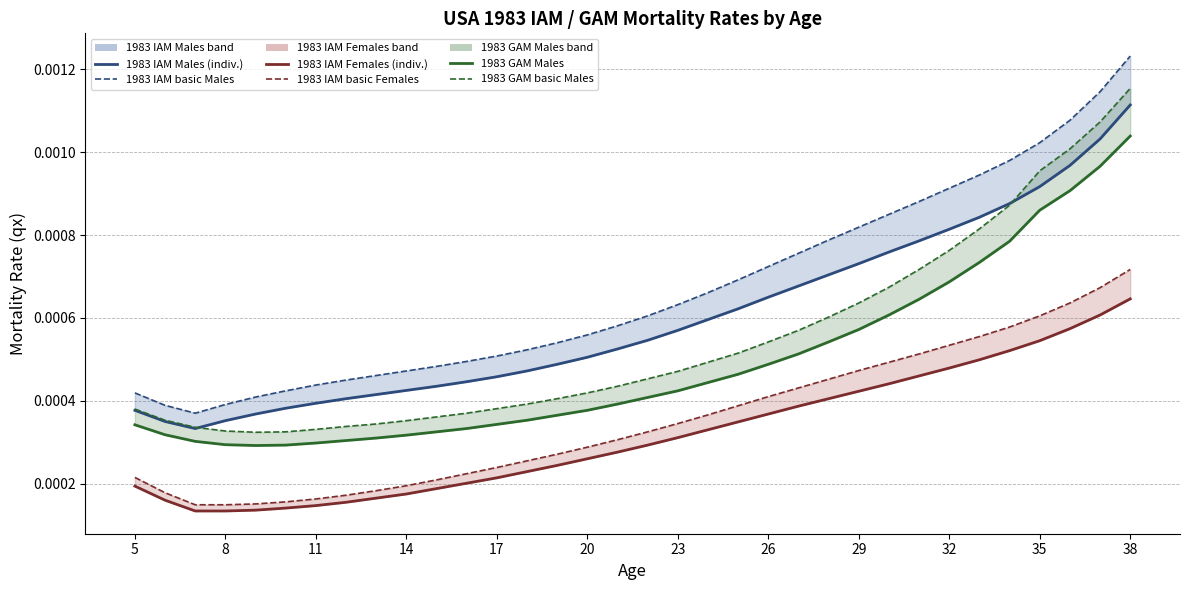

True or false: 1983 GAM Males has more than 0 interior local peaks.

False